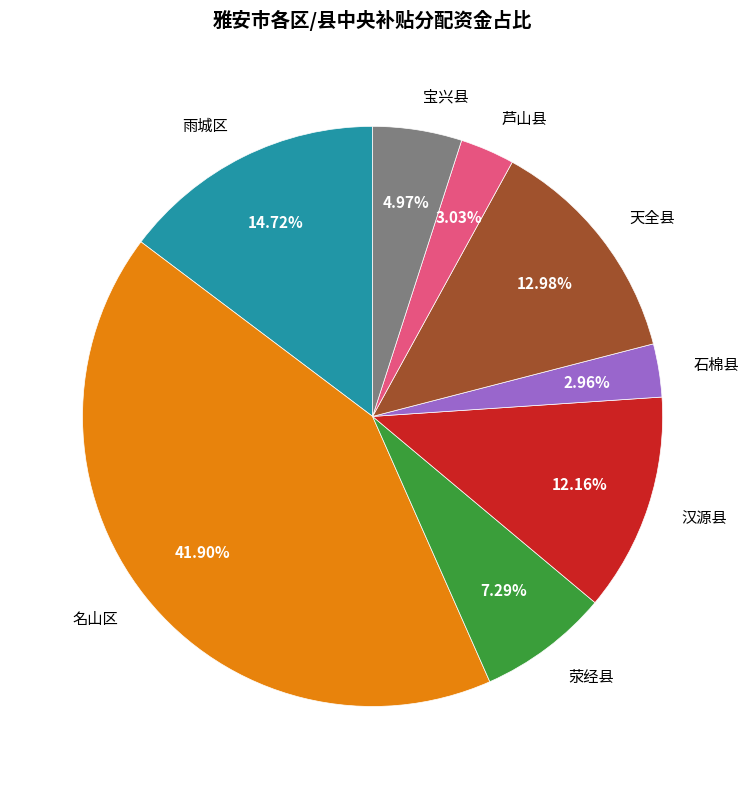

Which category has the biggest portion of the pie?

名山区